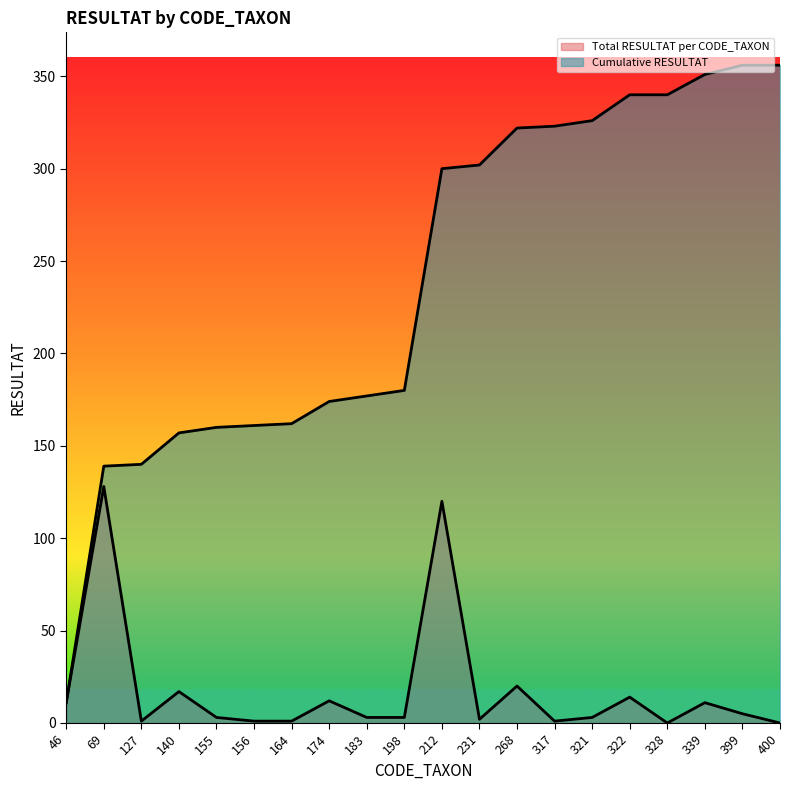

Reading left to right, extract all data points from this chart.

Total RESULTAT per CODE_TAXON: 46=11	69=128	127=1	140=17	155=3	156=1	164=1	174=12	183=3	198=3	212=120	231=2	268=20	317=1	321=3	322=14	328=0	339=11	399=5	400=0
Cumulative RESULTAT: 46=11	69=139	127=140	140=157	155=160	156=161	164=162	174=174	183=177	198=180	212=300	231=302	268=322	317=323	321=326	322=340	328=340	339=351	399=356	400=356